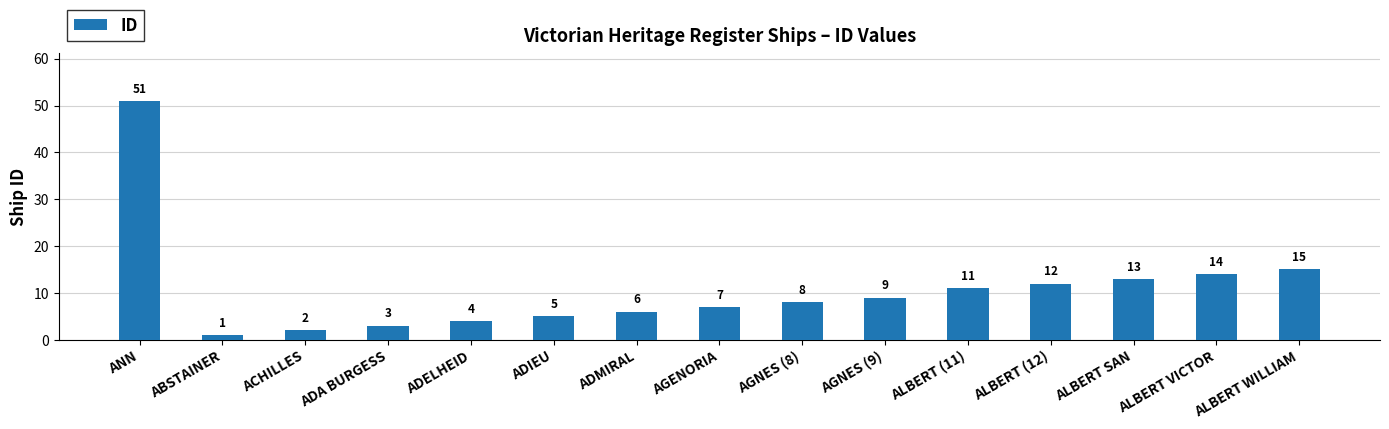

What is the ratio of the value at AGNES (8) to the value at ALBERT SAN?

0.6